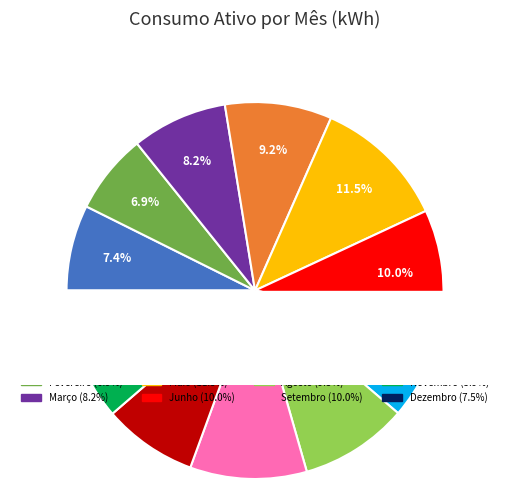

What is the smallest slice in the pie chart?

Novembro